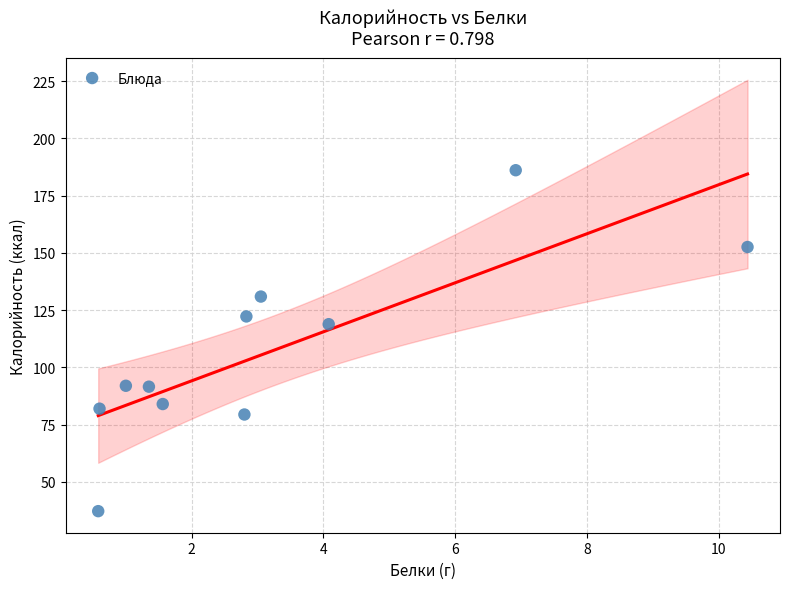

What is the range of Y values (max minus min)?

148.9